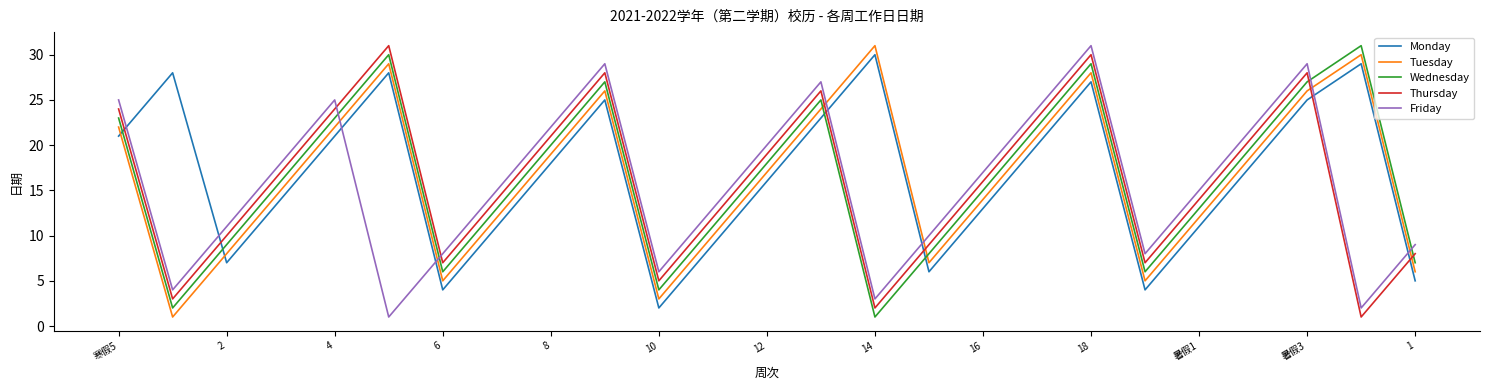

How many lines are shown in the chart?

5